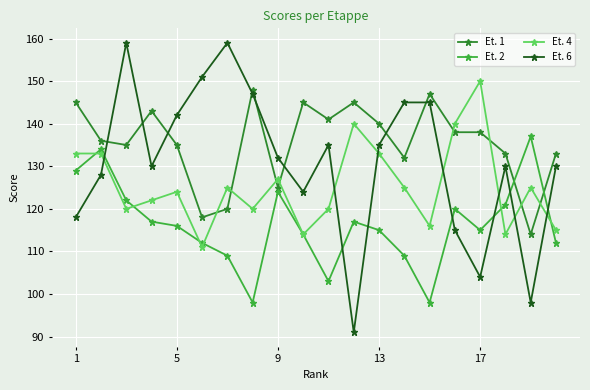

After their last crossing, which series has the higher values: Et. 6 or Et. 4?

Et. 6